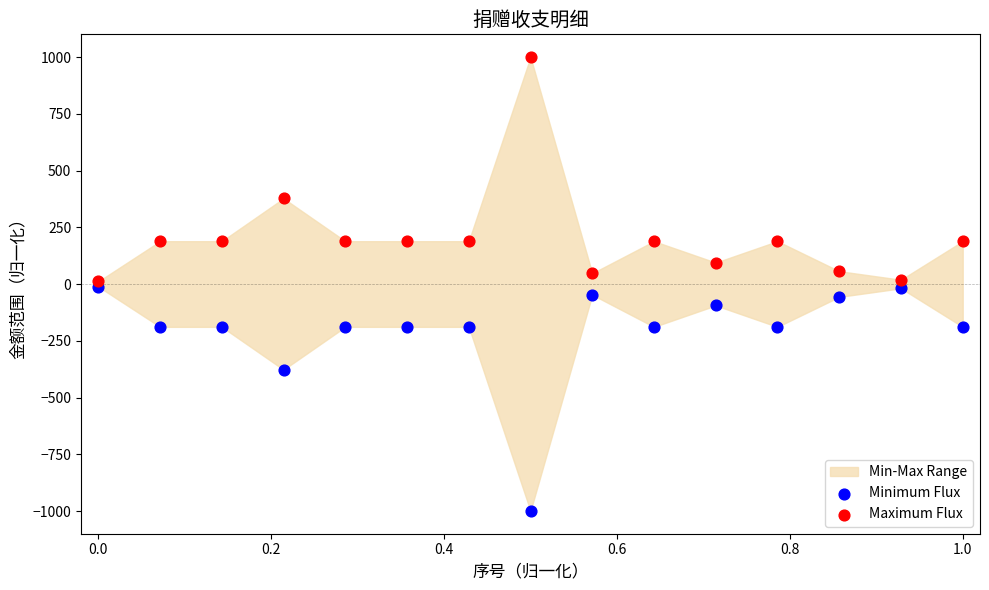

Which series reaches the minimum Y coordinate?

Minimum Flux